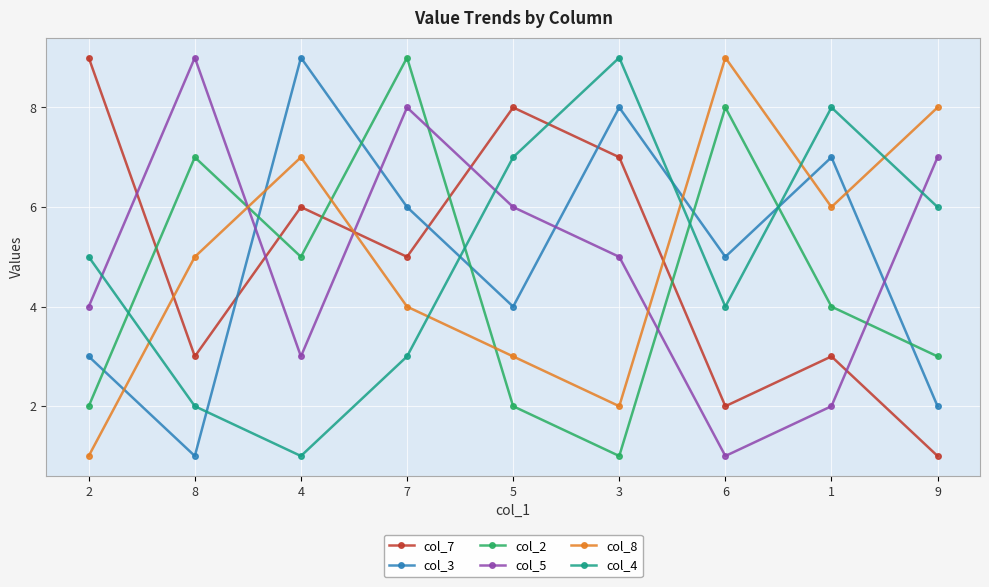

How many data points in col_7 are less than 5?

4